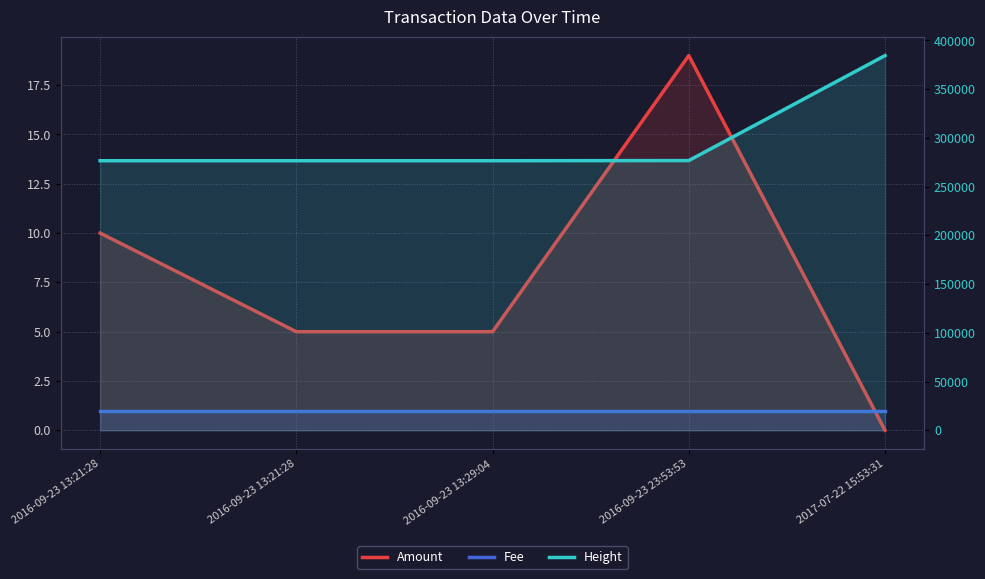

Read the Amount value at 2016-09-23 13:21:28, to the nearest 5.

5